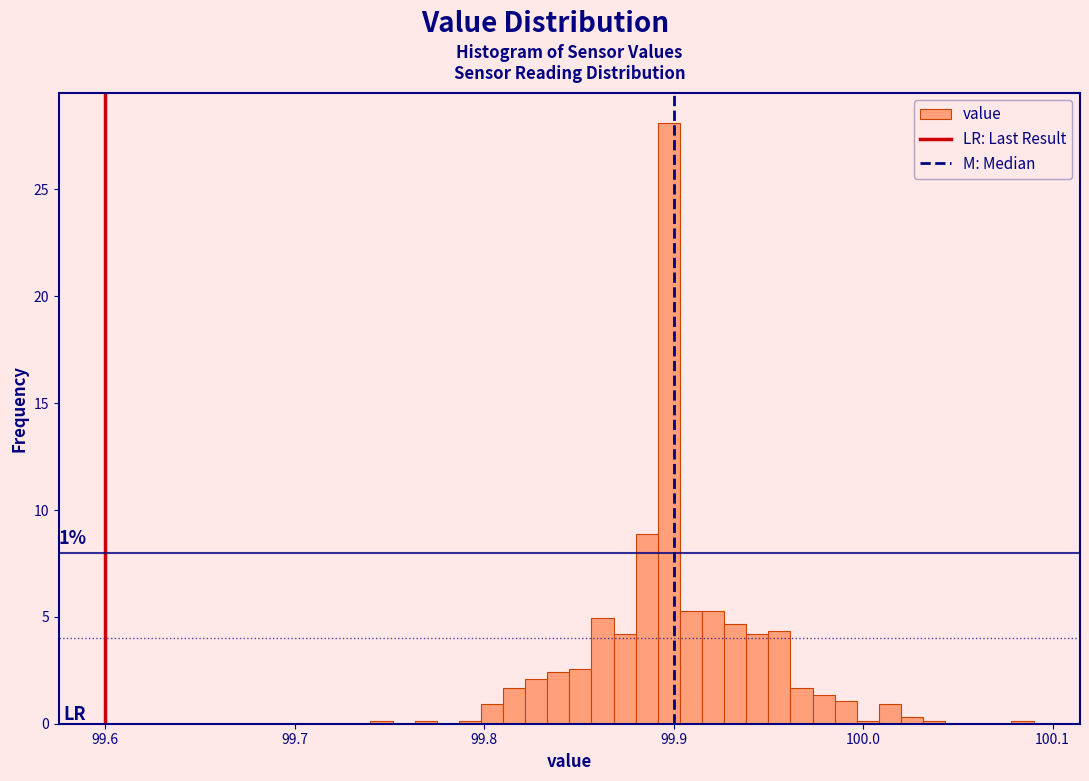

Around what value on the x-axis is the tallest bar? Give the approximate position of its centre, as read against the axis.

99.90